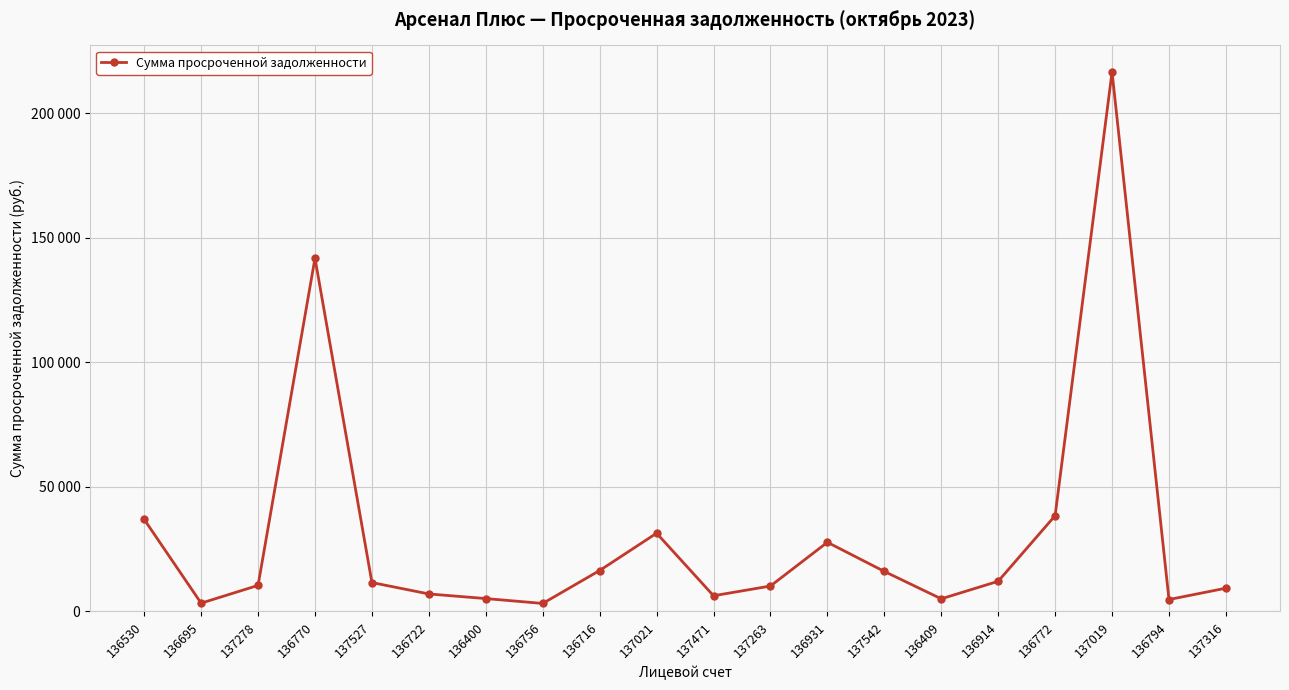

Does the chart have visible grid lines?

Yes